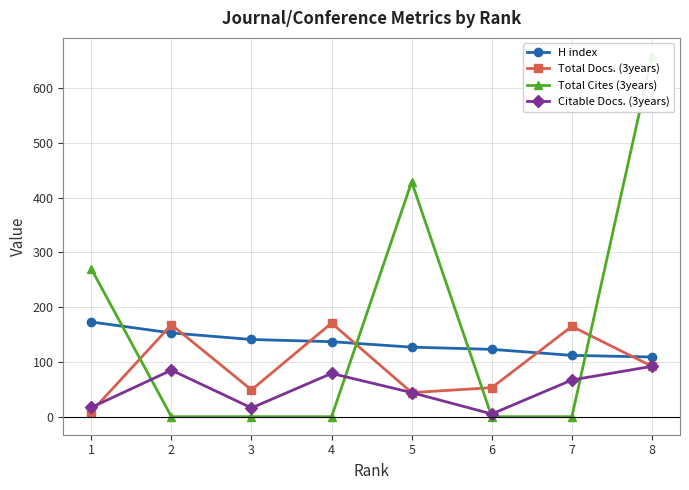

Which category has the lowest value in the Total Docs. (3years) series?

1